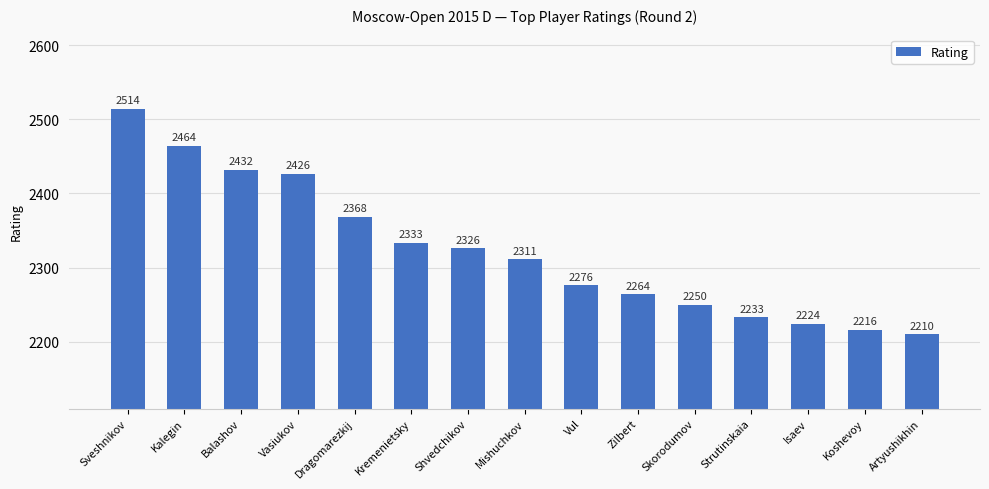

Count the number of data series in this chart.

1